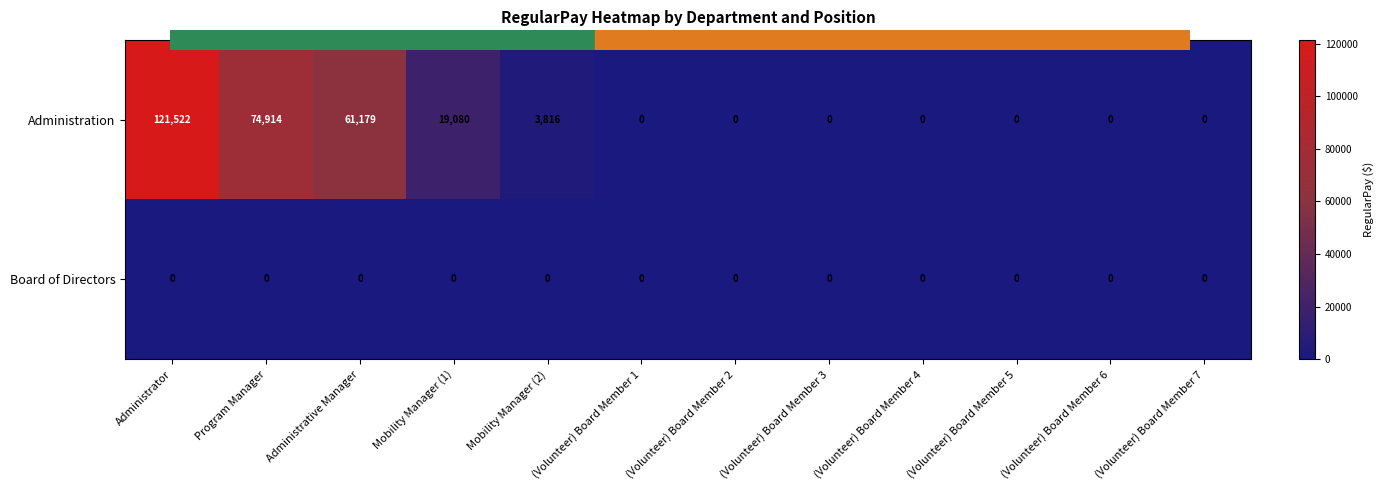

Rank the series by their maximum value, from highest to lowest.

Administration, Board of Directors